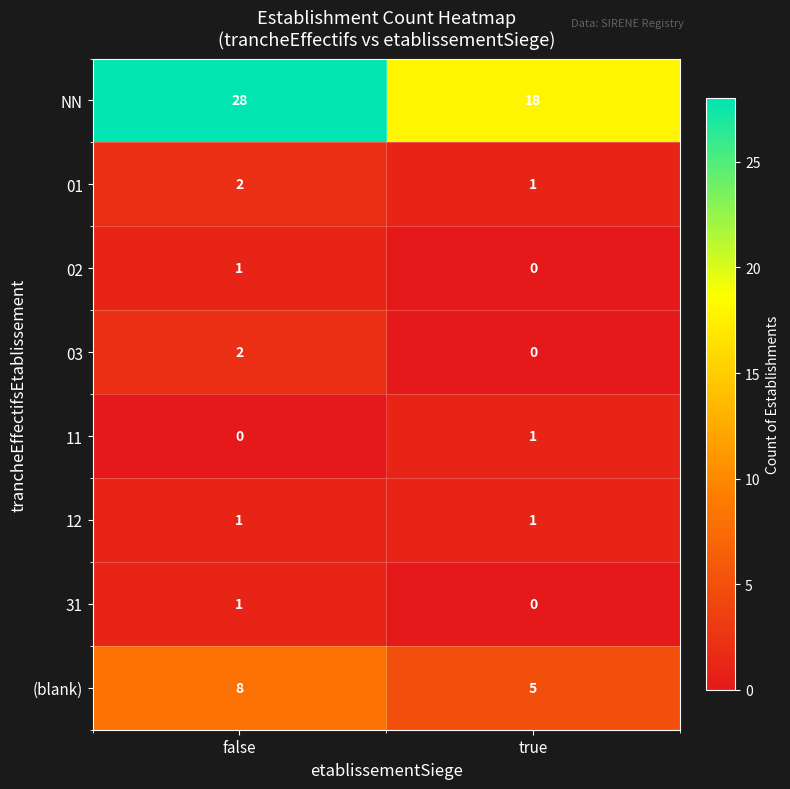

At which category is the sum across all series the highest?

false